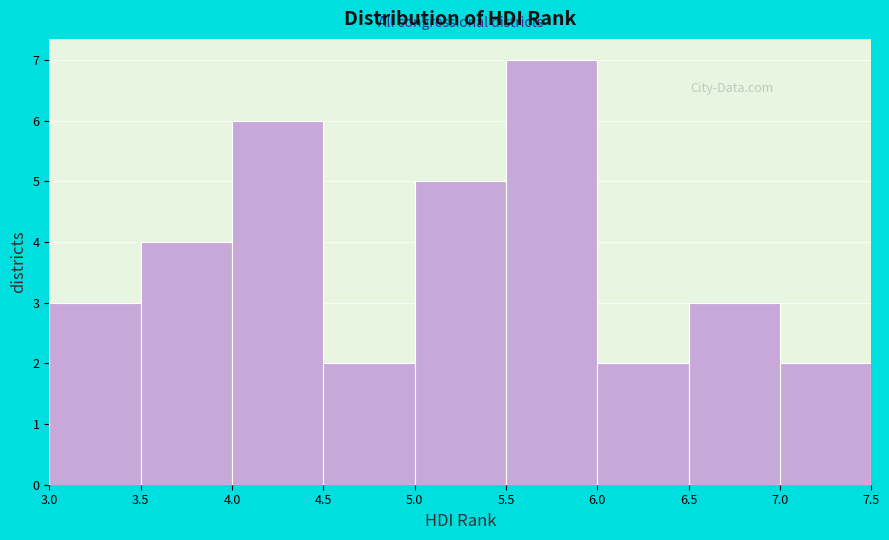

How tall is the bar that spans 3.5 to 4.0 on the x-axis? The values are not printed on the chart, so give them approximately, as read against the axis.

4